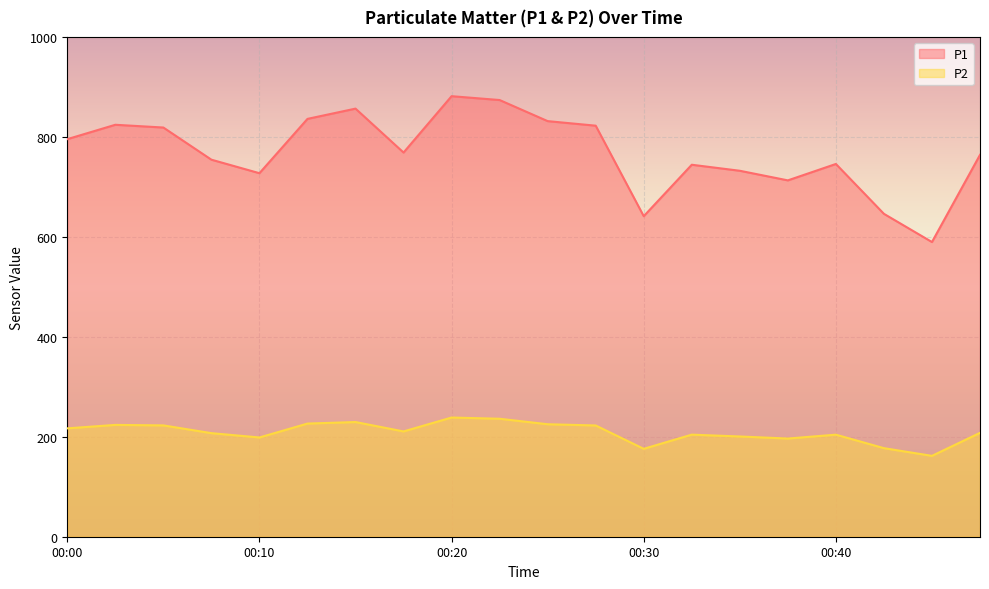

What are all the series names shown in the legend?

P1, P2